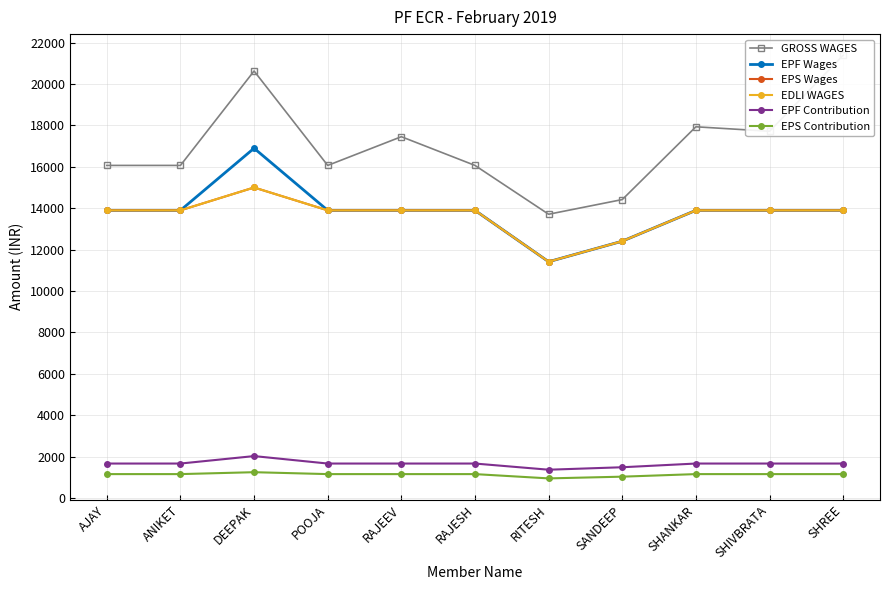

Which series has the widest spread of values?

GROSS WAGES